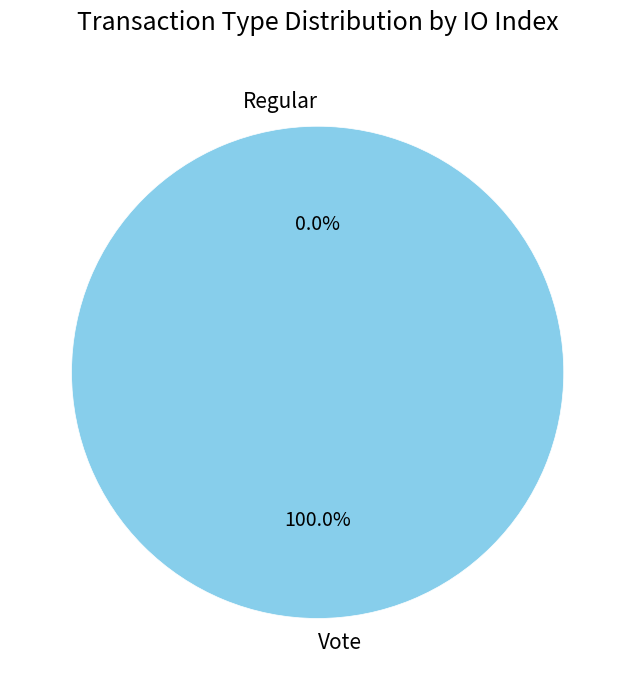

What is the largest slice in the pie chart?

Vote